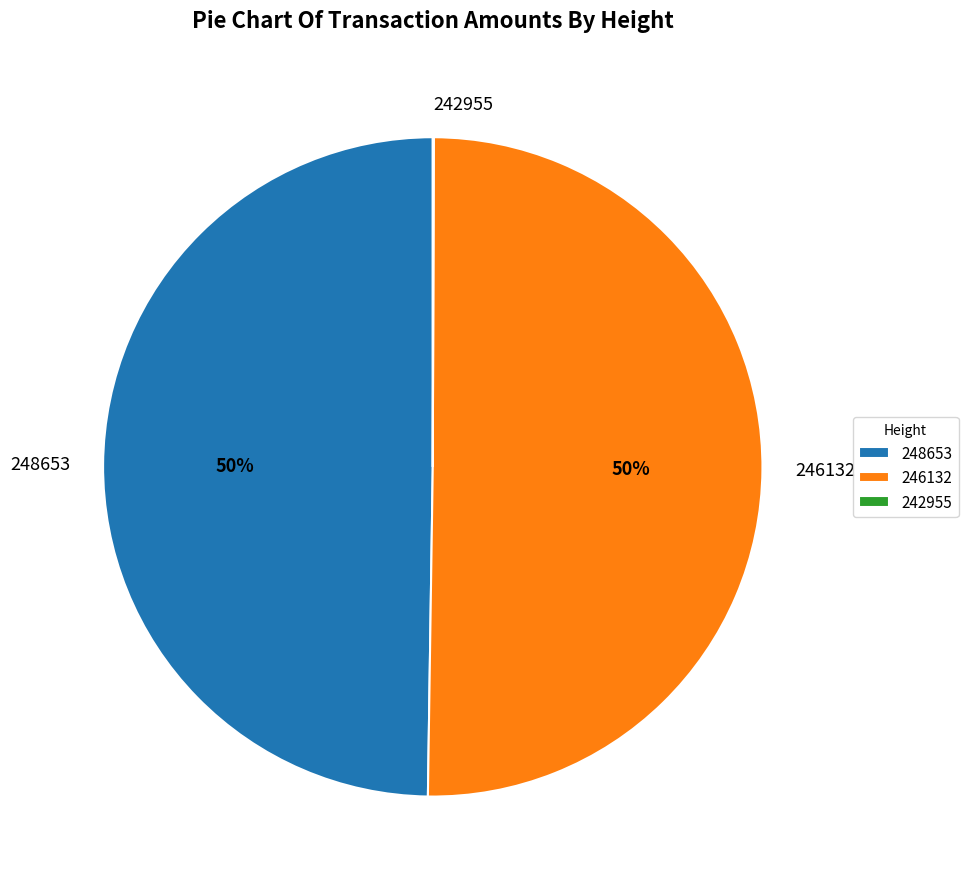

Which category accounts for the majority?

246132